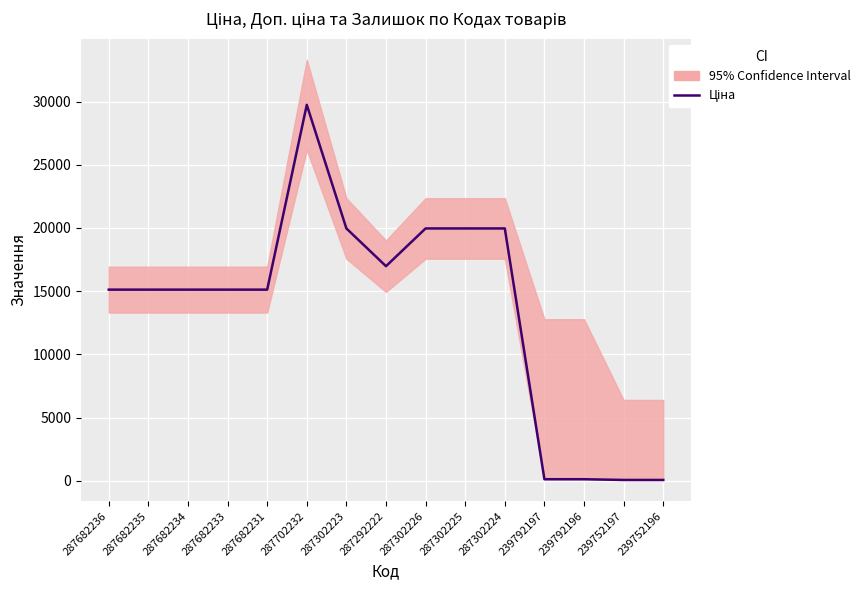

Rank the categories by value from lowest to highest.

239752197, 239752196, 239792197, 239792196, 287682236, 287682235, 287682234, 287682233, 287682231, 287292222, 287302223, 287302226, 287302225, 287302224, 287702232